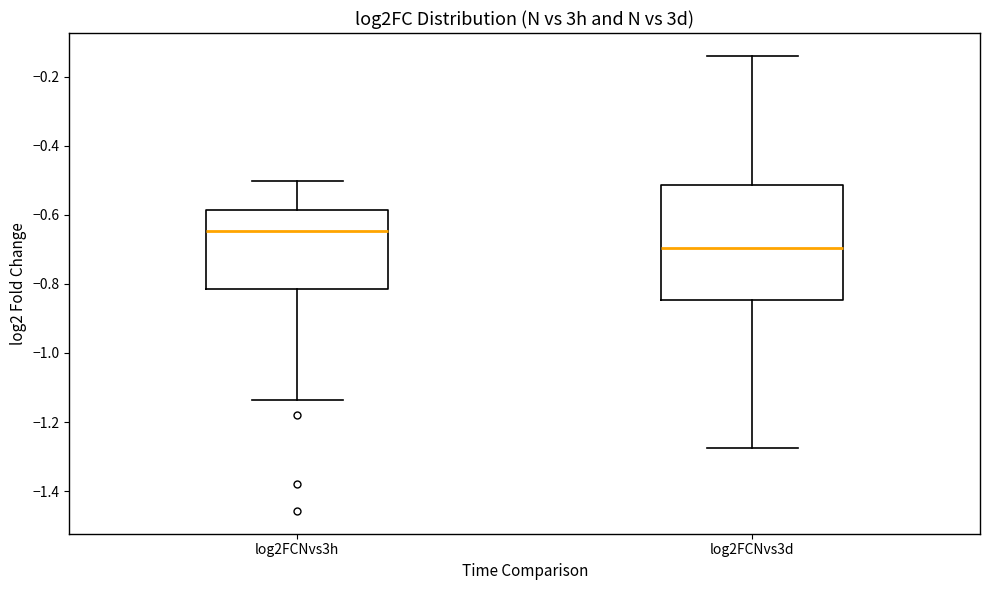

Which box has the highest median line?

log2FCNvs3h